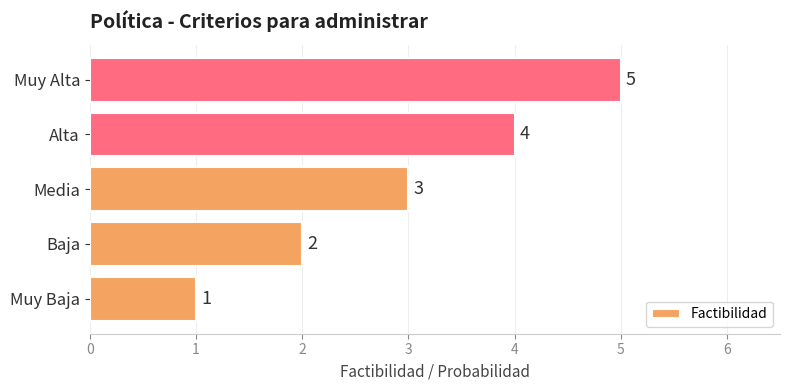

The chart shows a value of 1 at Muy Baja. True or false?

True